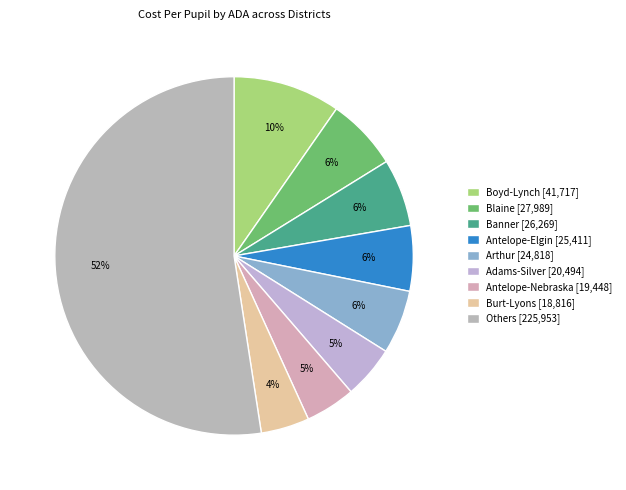

How many slices are in this pie chart?

9